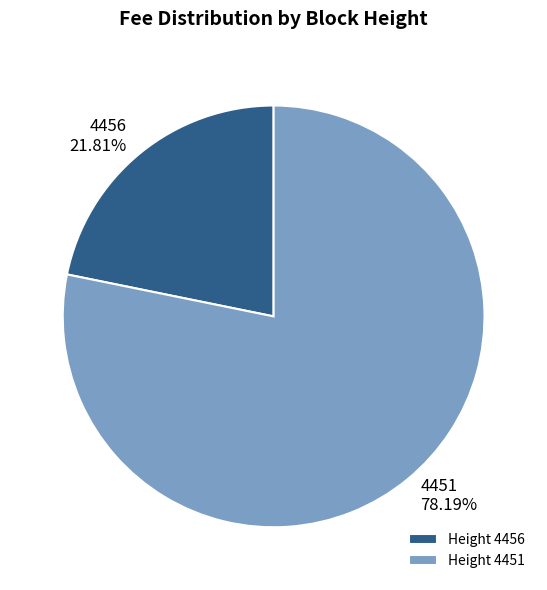

Which category has the smallest portion of the pie?

4456